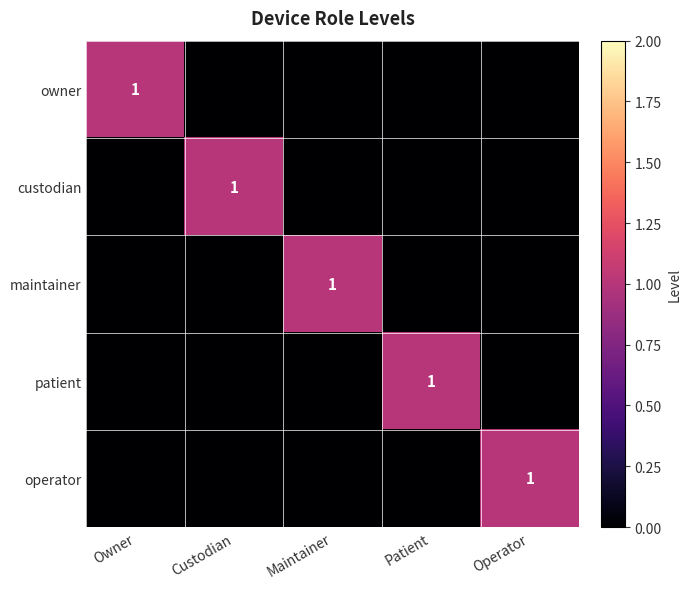

What is the greatest value displayed?

1